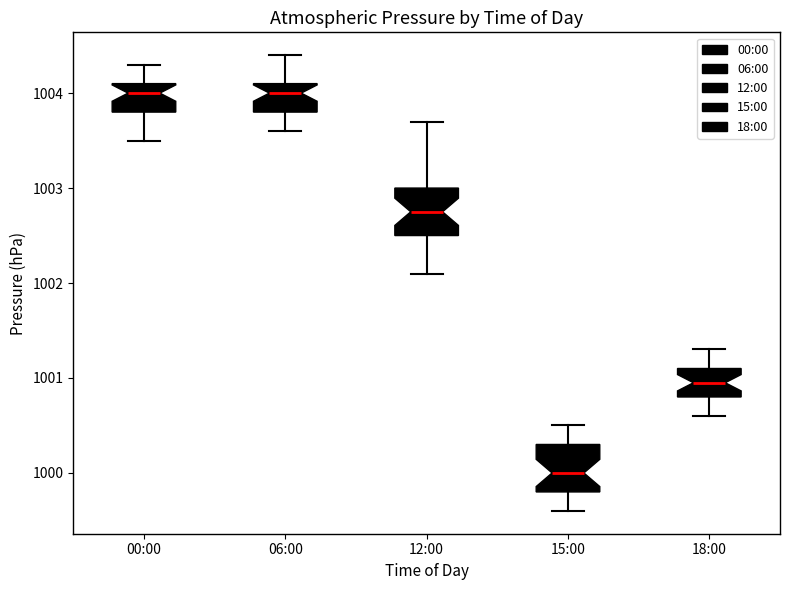

Reading left to right, transcribe this box plot: for each box, give where its median line is, the range the box spans, and where its two whiskers end, as read against the y-axis. The values are not printed on the chart, so give them approximately, as read against the axis.

00:00: median 1004.0, box 1003.8 to 1004.1, whiskers 1003.5 to 1004.3
06:00: median 1004.0, box 1003.8 to 1004.1, whiskers 1003.6 to 1004.4
12:00: median 1002.8, box 1002.5 to 1003.0, whiskers 1002.1 to 1003.7
15:00: median 1000.0, box 999.8 to 1000.3, whiskers 999.6 to 1000.5
18:00: median 1001.0, box 1000.8 to 1001.1, whiskers 1000.6 to 1001.3